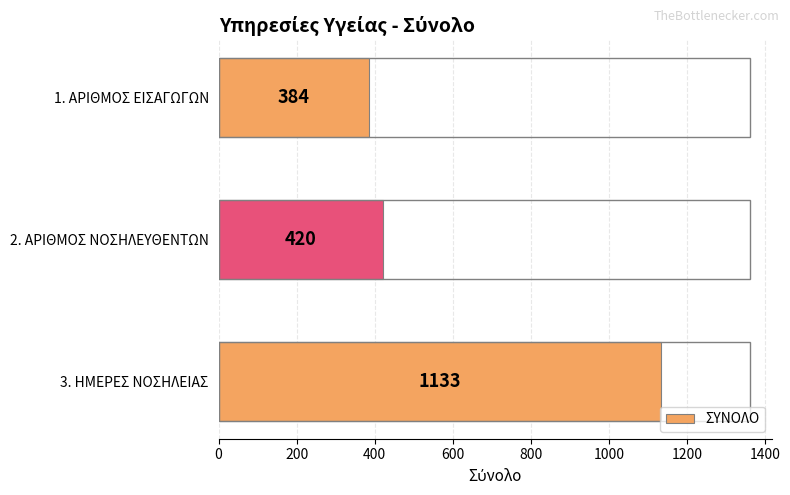

Reading bottom to top, list all the values displayed in this chart.

3. ΗΜΕΡΕΣ ΝΟΣΗΛΕΙΑΣ=1133	2. ΑΡΙΘΜΟΣ ΝΟΣΗΛΕΥΘΕΝΤΩΝ=420	1. ΑΡΙΘΜΟΣ ΕΙΣΑΓΩΓΩΝ=384